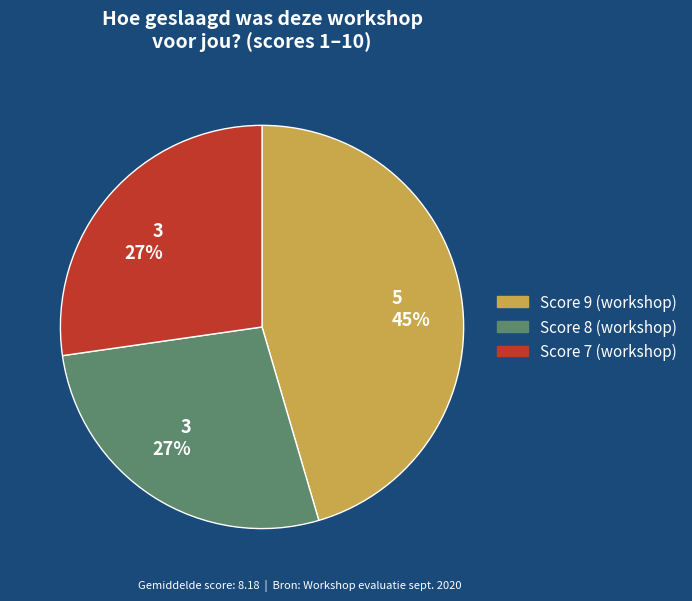

To the nearest percent, what is the difference between the largest and smallest slice percentages?

18%